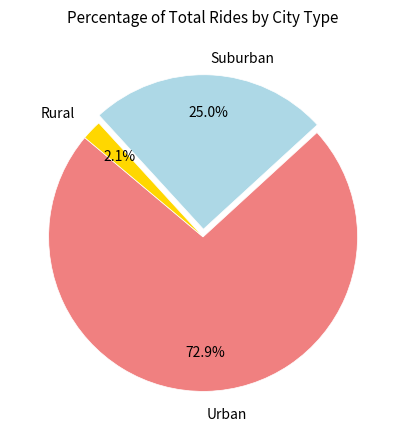

Does any single category account for the majority?

Yes